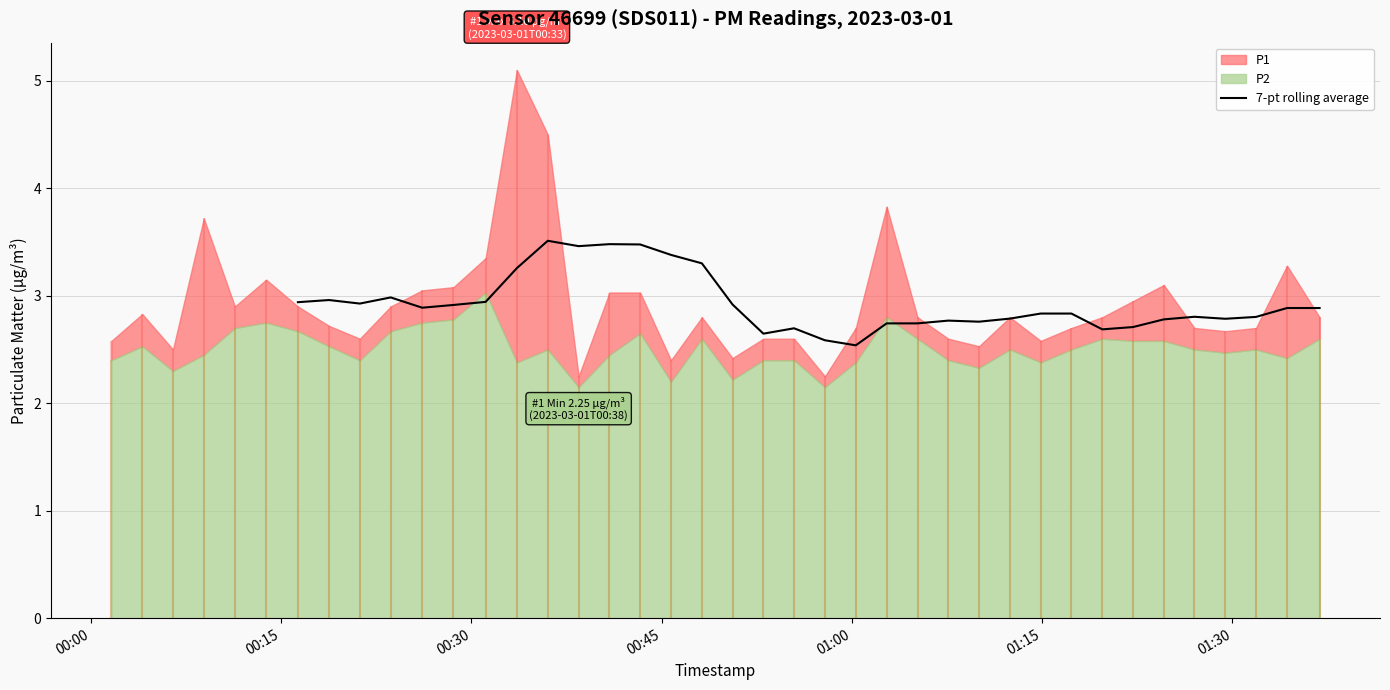

The value at 00:45 is 3.0. True or false?

True